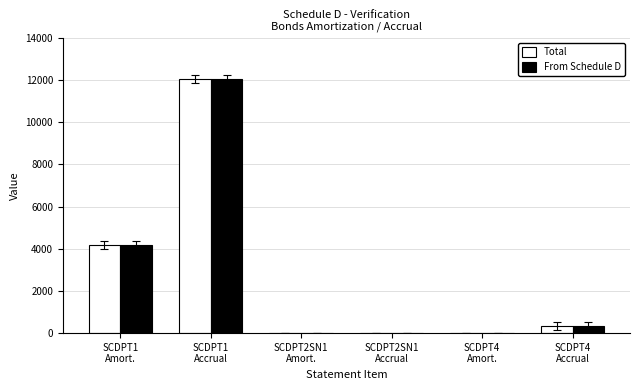

What is the maximum value shown in the chart?

12059